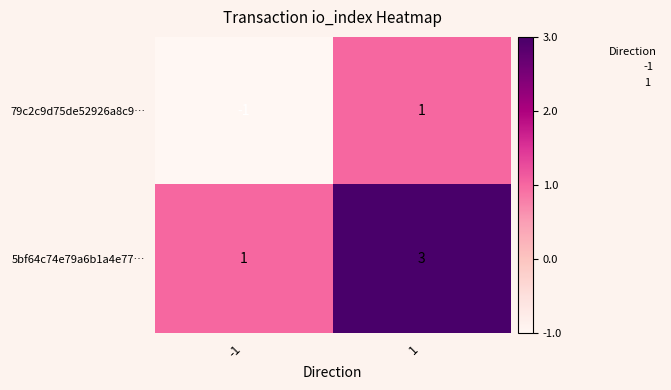

At which category is the sum across all series the highest?

1